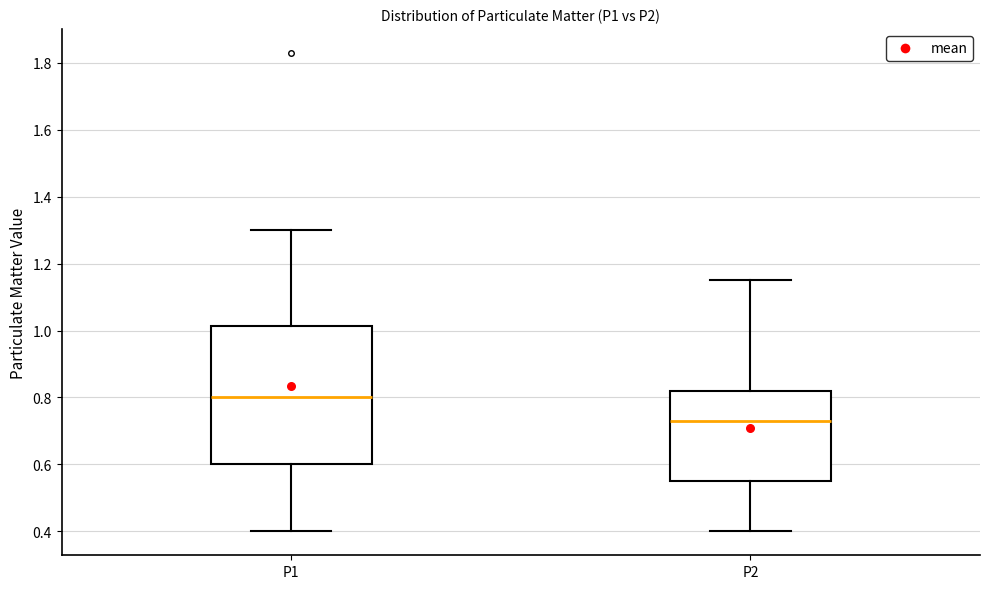

Reading left to right, read every box against the y-axis: the position of its median line, the range the box covers, and the ends of its whiskers. The values are not printed on the chart, so give them approximately, as read against the axis.

P1: median 0.80, box 0.60 to 1.02, whiskers 0.40 to 1.30
P2: median 0.74, box 0.56 to 0.82, whiskers 0.40 to 1.16